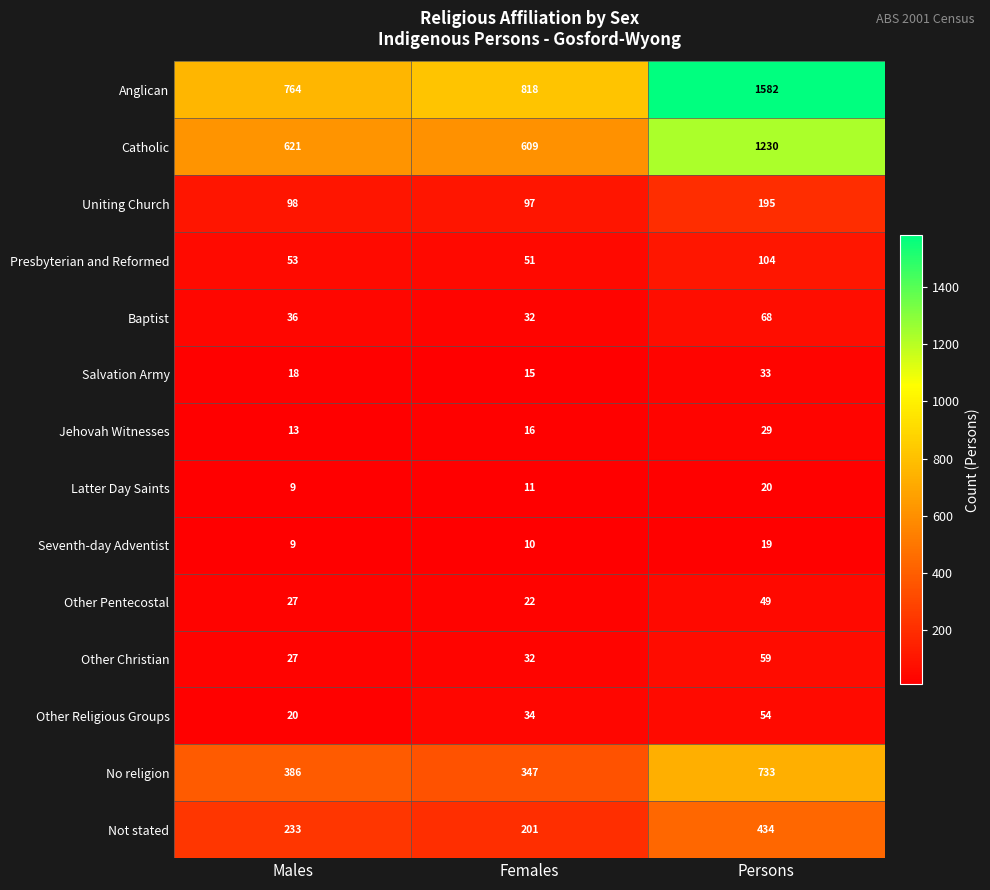

Rank the series by their maximum value, from highest to lowest.

Anglican, Catholic, No religion, Not stated, Uniting Church, Presbyterian and Reformed, Baptist, Other Christian, Other Religious Groups, Other Pentecostal, Salvation Army, Jehovah Witnesses, Latter Day Saints, Seventh-day Adventist